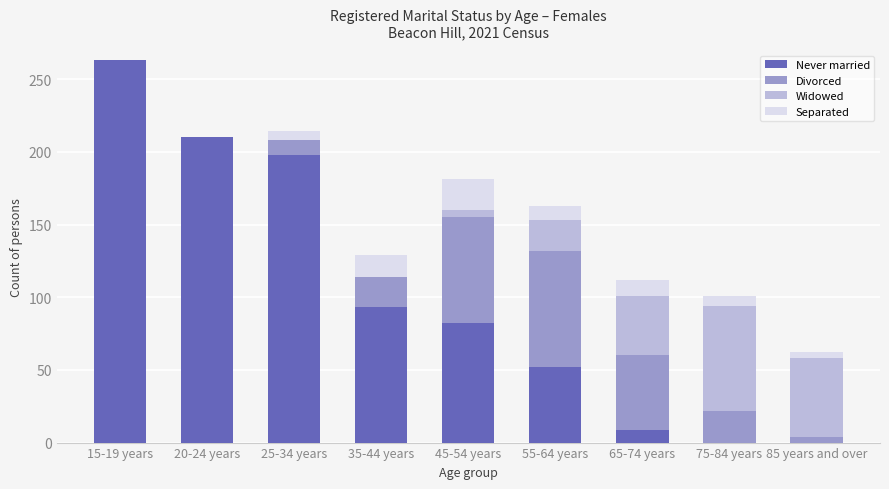

True or false: Never married has a value of 93 at 35-44 years.

True